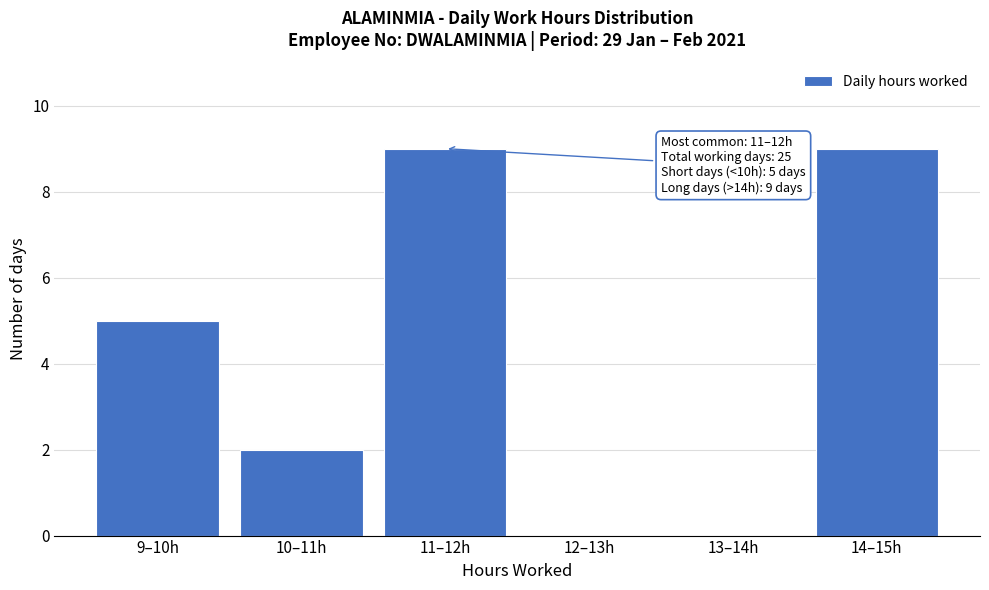

Reading right to left, what are all the values shown in this chart?

14–15h=9	13–14h=0	12–13h=0	11–12h=9	10–11h=2	9–10h=5